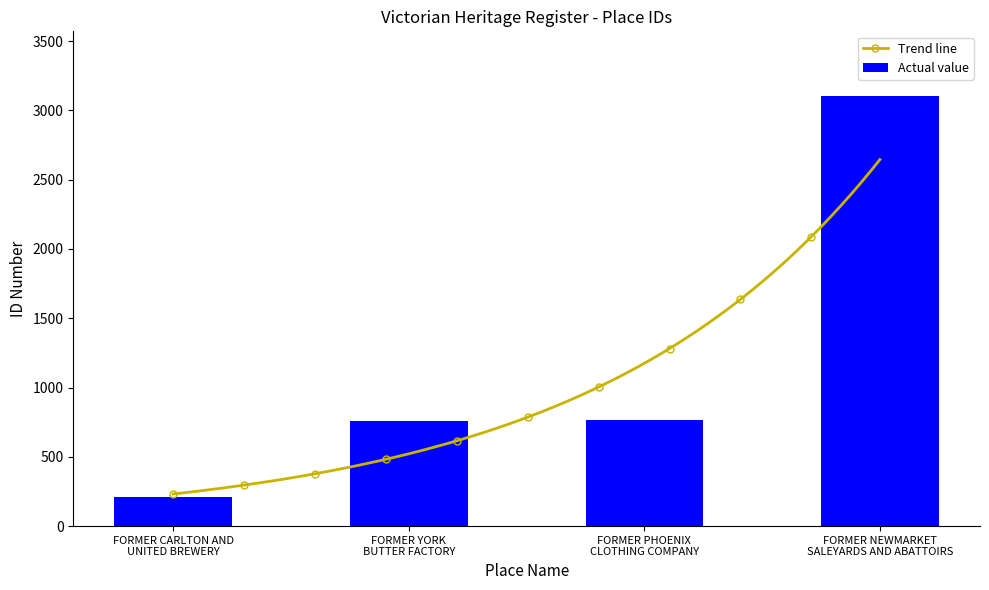

Approximately how many times larger is the value at FORMER NEWMARKET
SALEYARDS AND ABATTOIRS compared to FORMER YORK
BUTTER FACTORY?

4.1